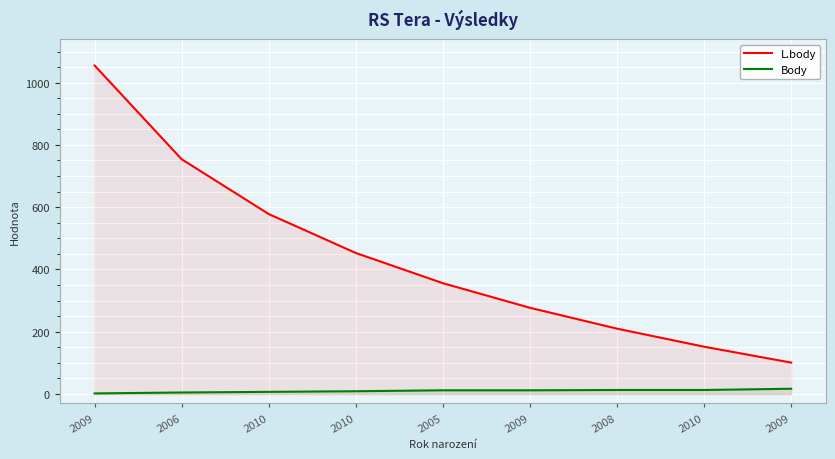

Which label corresponds to the smallest value in the chart?

2009